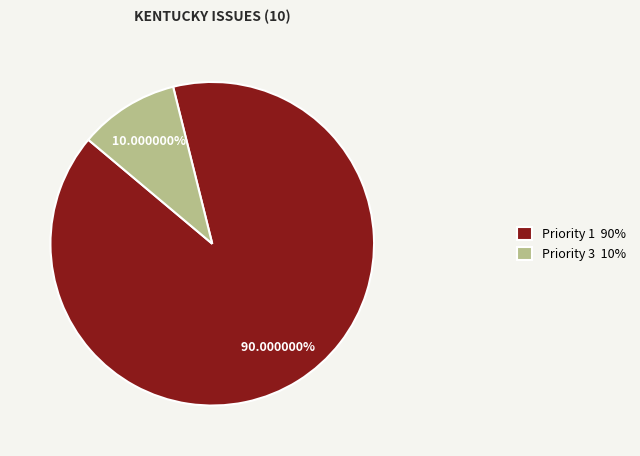

What is the ratio of the value at Priority 1 90% to the value at Priority 3 10%?

9.0